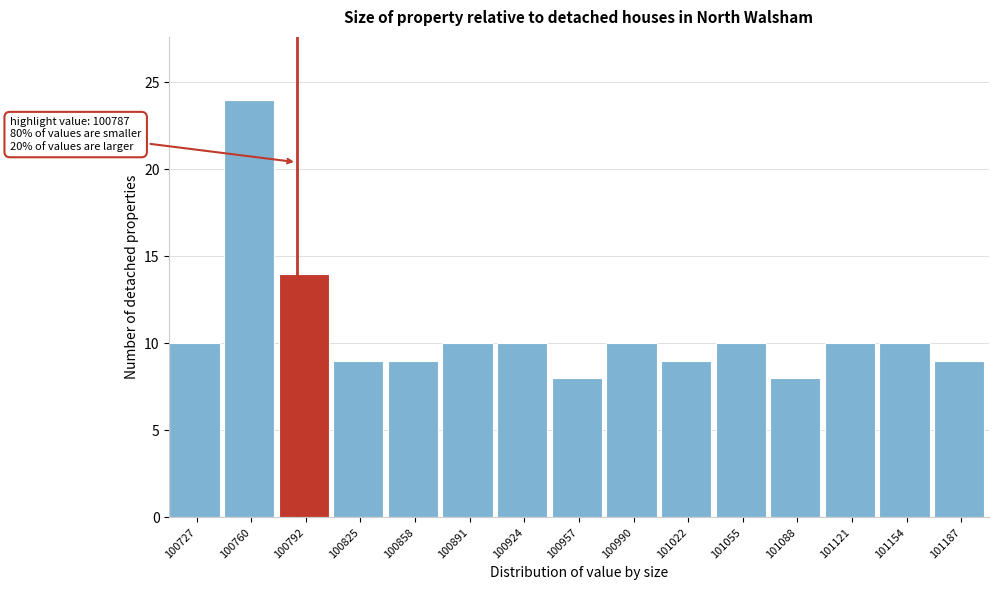

Over which range of the x-axis is the bar tallest?

100745 to 100775